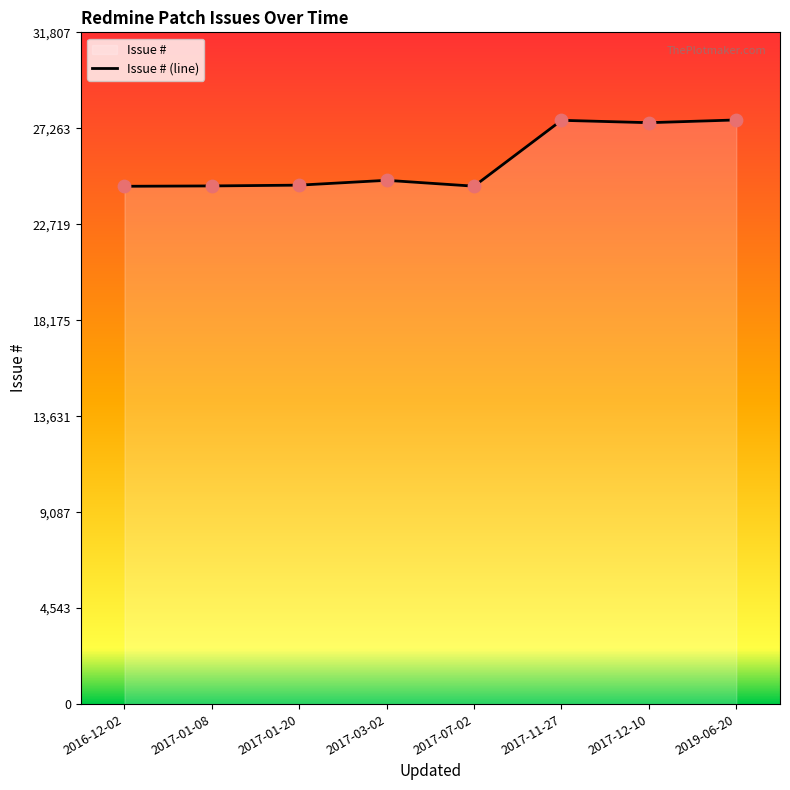

Which has a higher value, 2017-03-02 or 2017-01-08?

2017-03-02